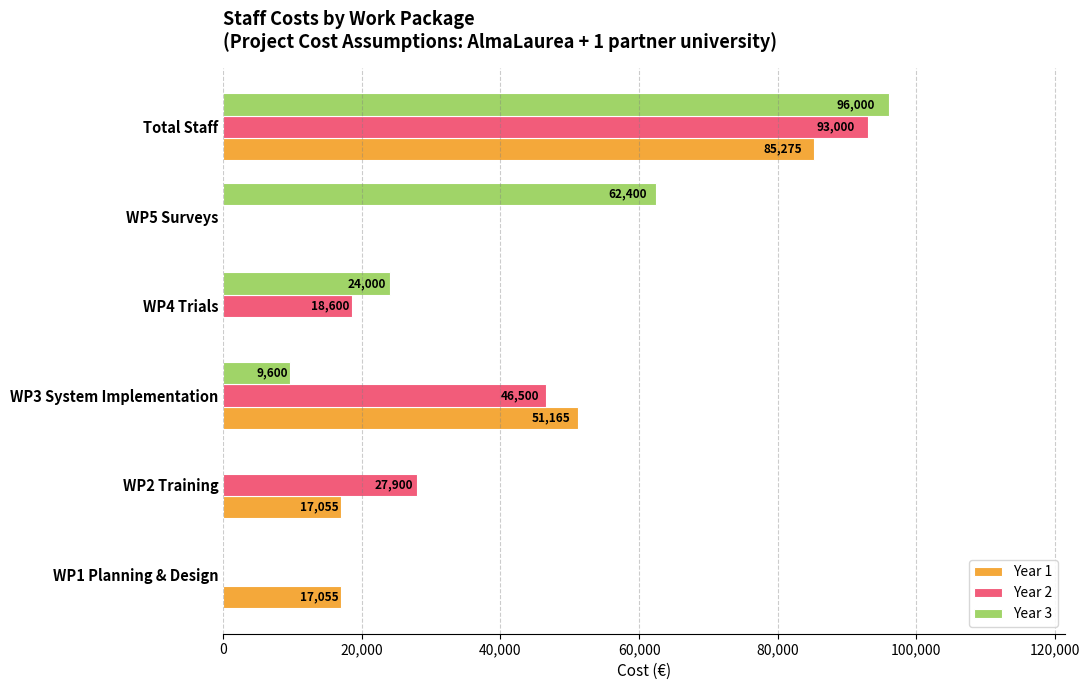

The value of Year 1 at WP3 System Implementation is 51165. True or false?

True